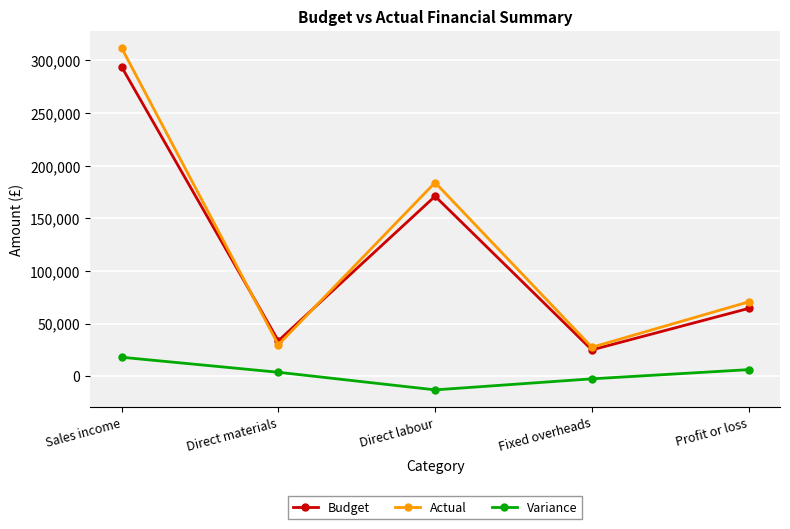

What is the spread (max minus min) of values at Direct labour?

197000